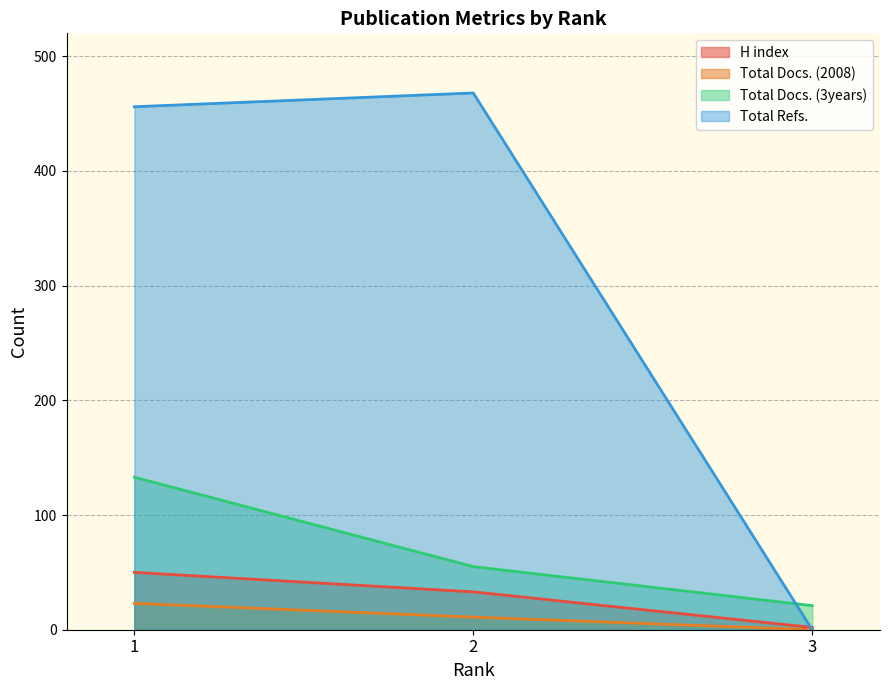

What is the difference between the maximum and minimum values in the Total Docs. (2008) series?

23